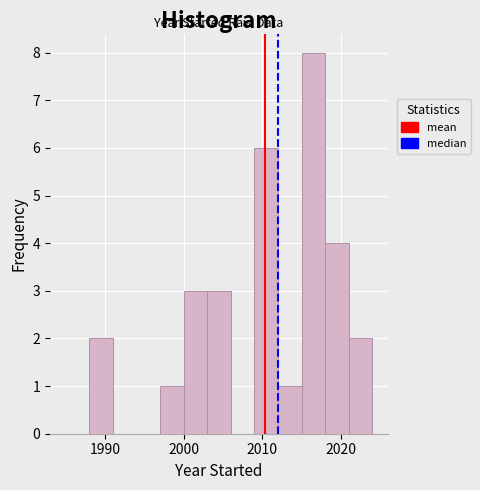

Read against the x-axis, roughly where is the centre of the tallest bar?

2017